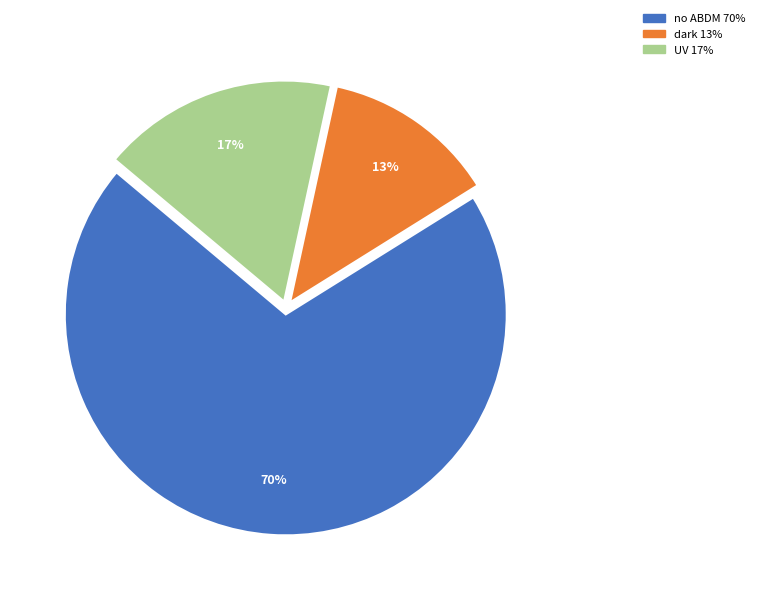

To the nearest percent, what is the combined percentage of UV and no ABDM?

87%